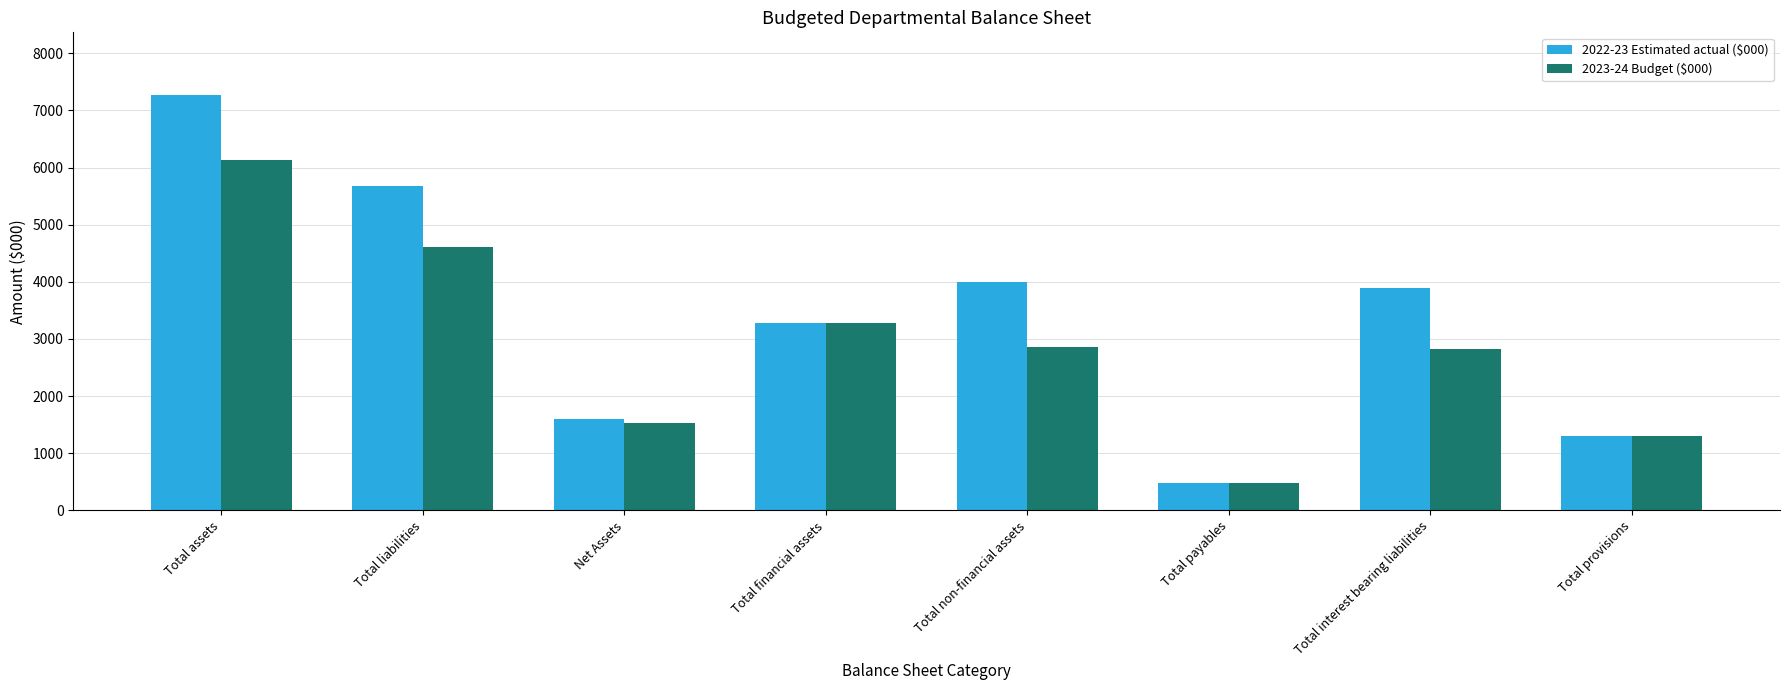

Read the 2023-24 Budget ($000) value at Total non-financial assets, to the nearest 10.

2860